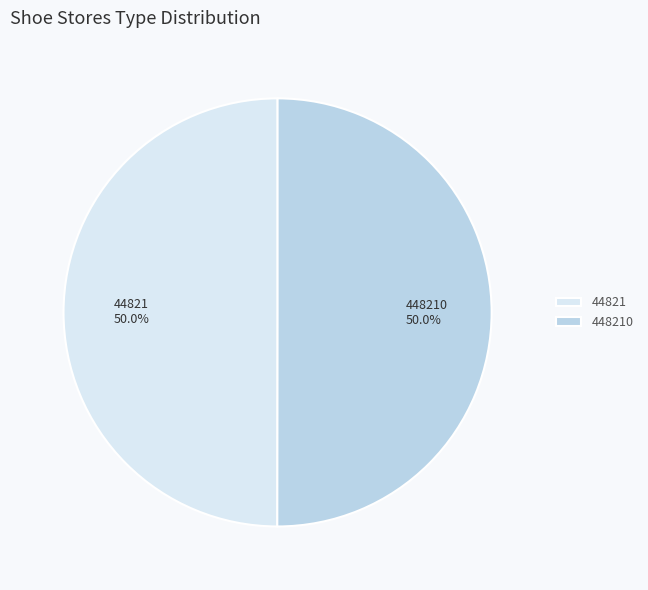

What percentage is NOT represented by 44821?

50.0%